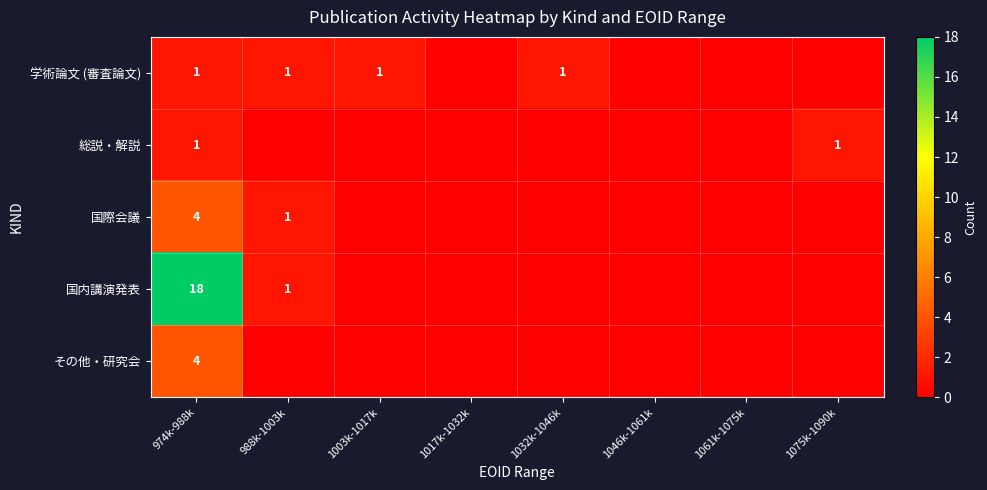

True or false: 国際会議 has a value of 2 at 988k-1003k.

False